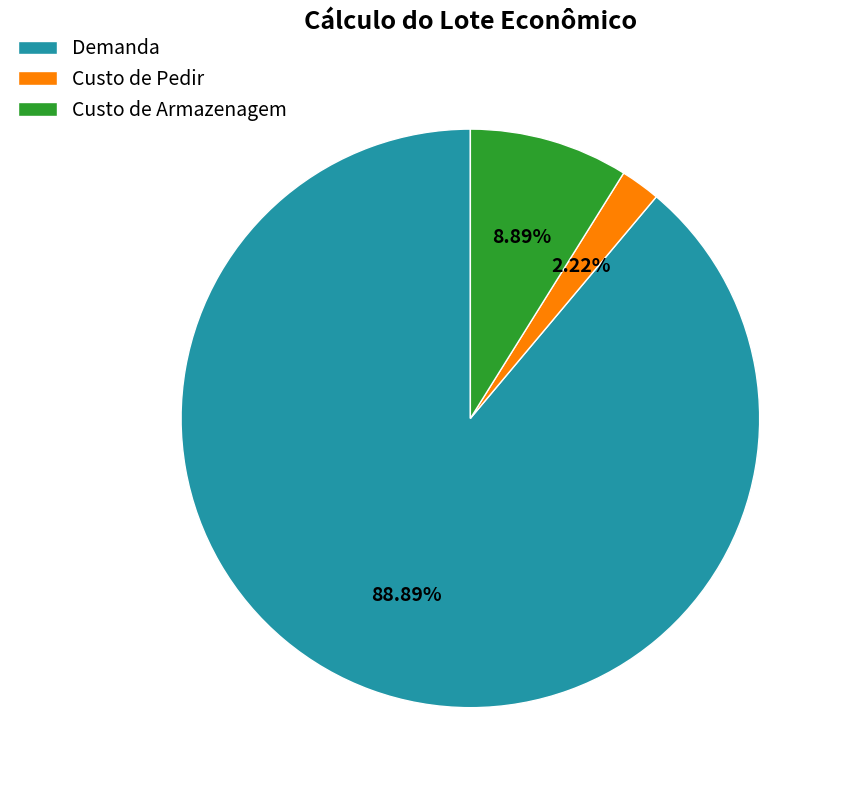

How much of the chart is everything except Custo de Armazenagem?

91.1%